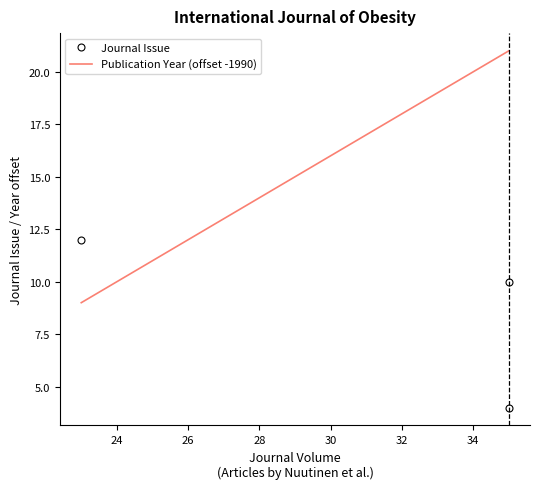

At how many categories does at least one series exceed 4?

3